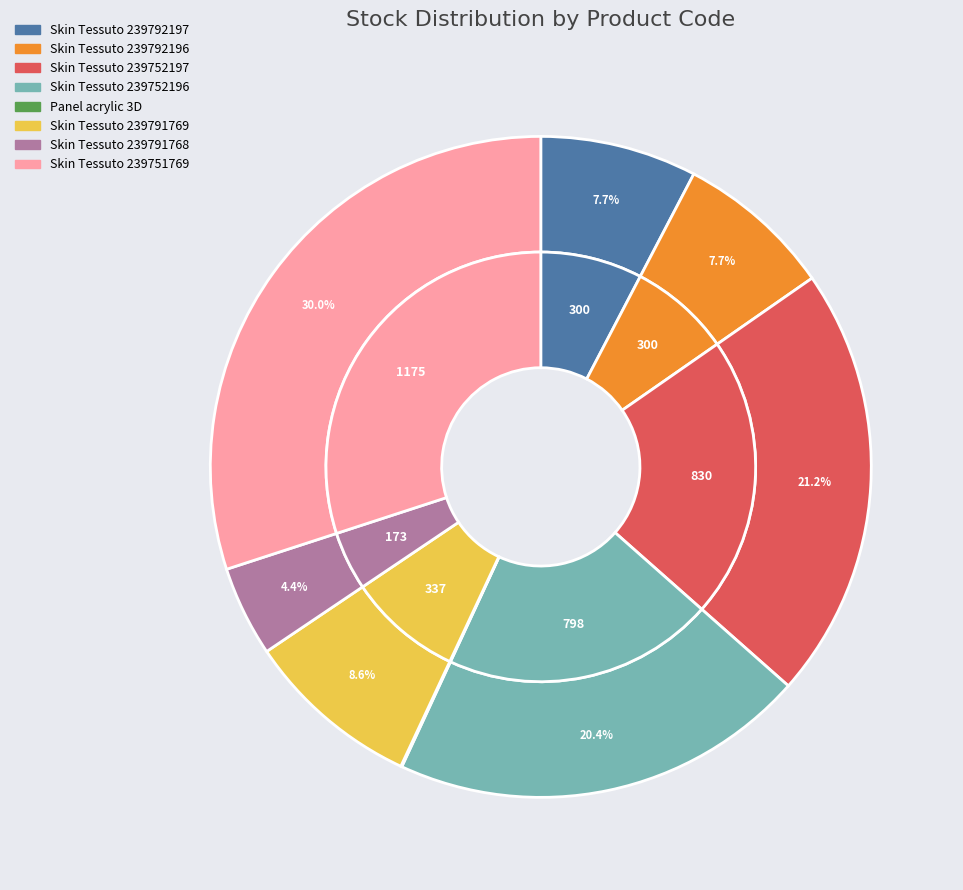

To the nearest percent, what is the difference between the largest and smallest slice percentages?

30%